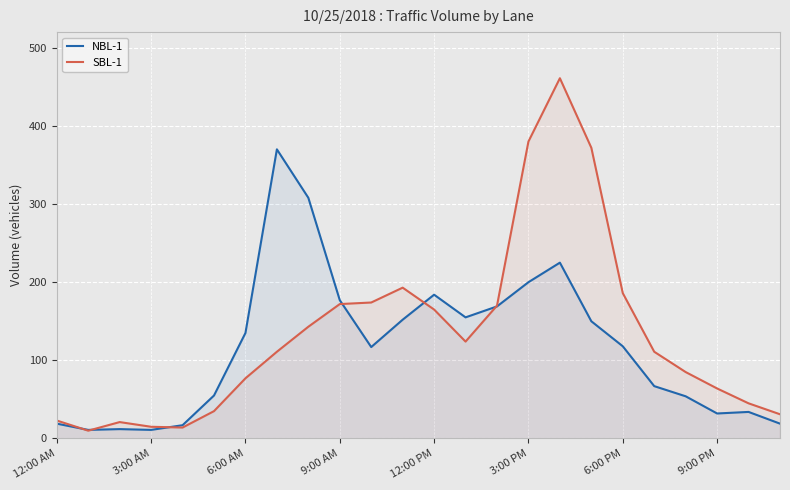

Between 3:00 PM and 9:00 PM, which series saw the biggest shift?

SBL-1